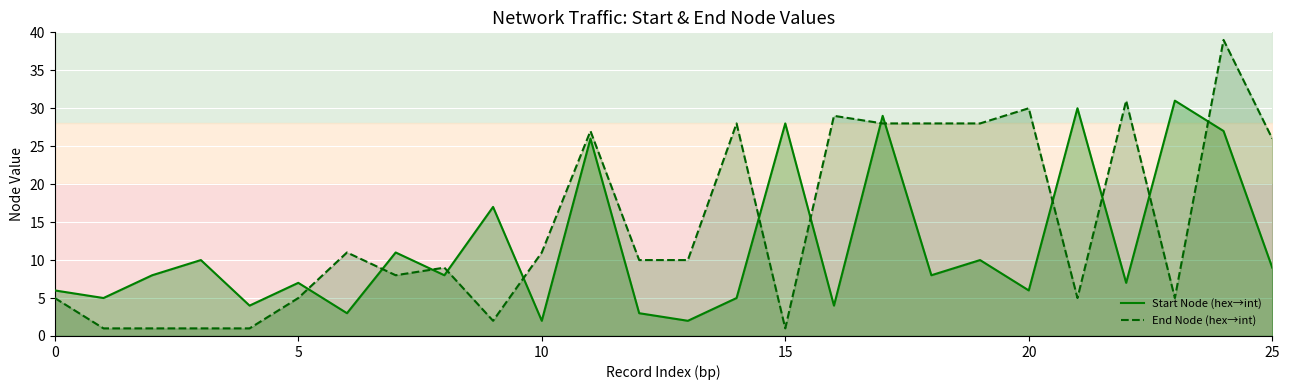

How many lines are shown in the chart?

2